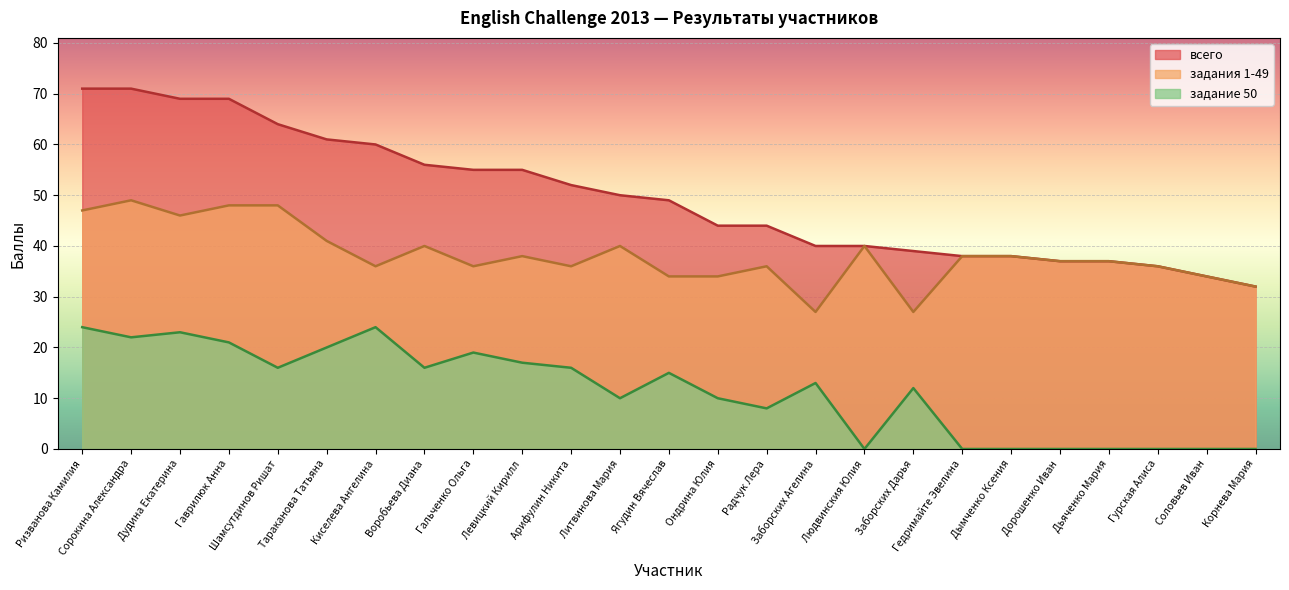

What is the highest value of the всего series?

71